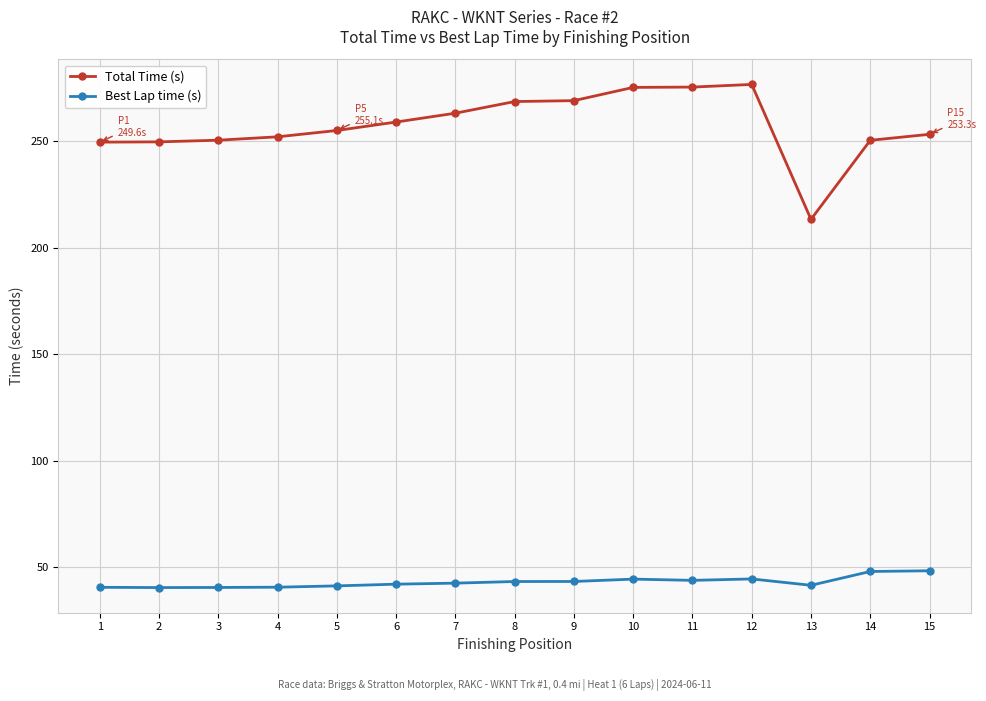

How many data points does each series have?

15